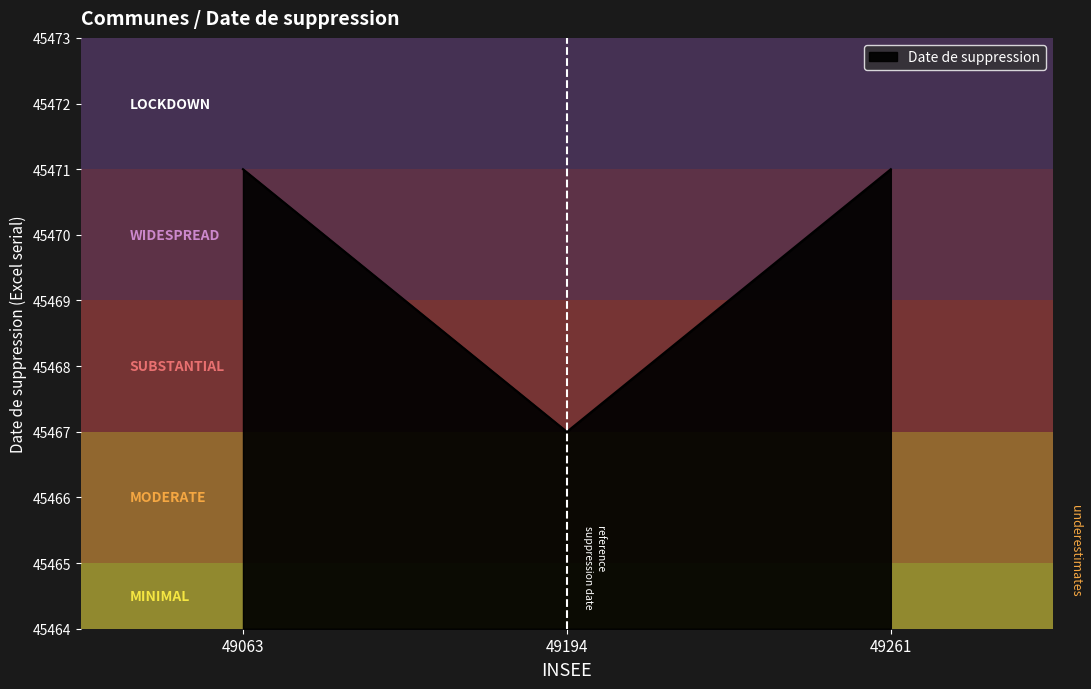

What is the change in value from 49194 to 49261?

+4